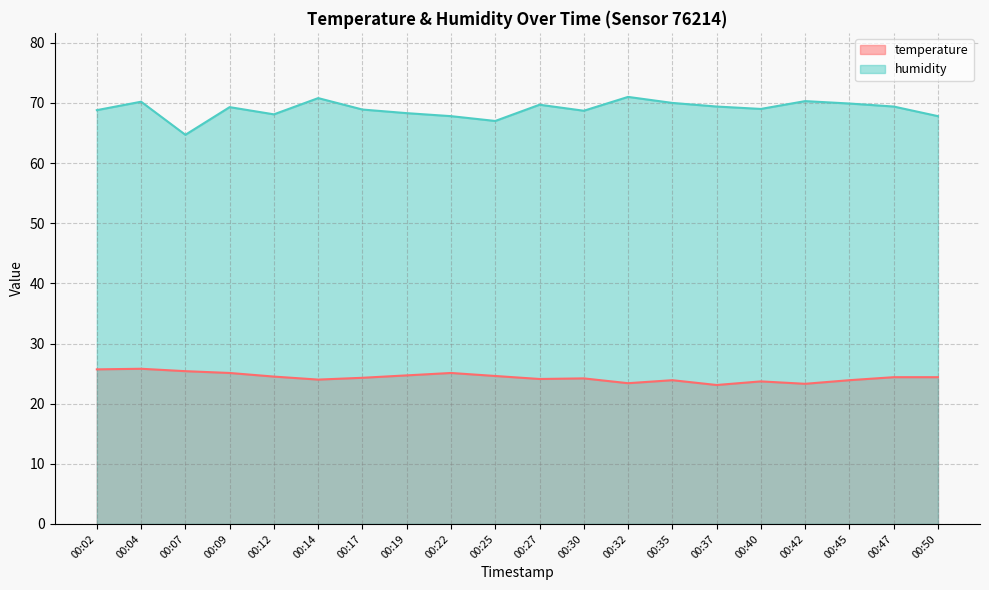

What is the sum of all humidity values?

1379.1